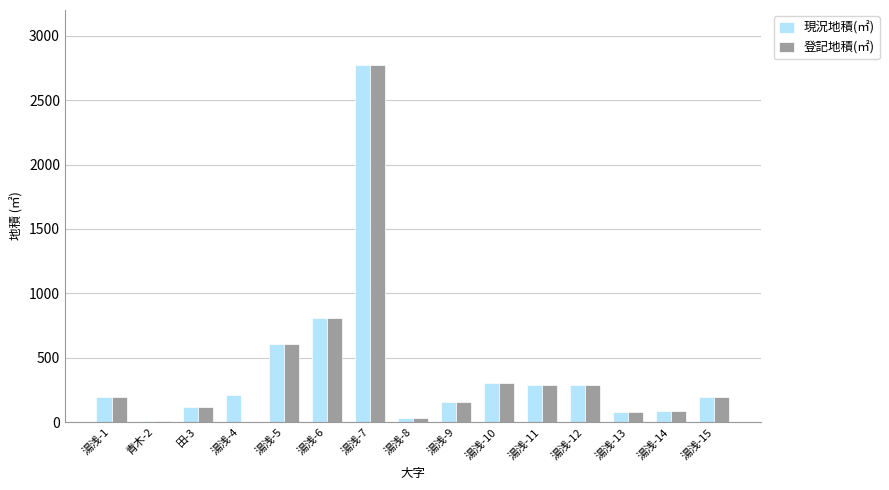

At which category is the sum across all series the highest?

湯浅-7